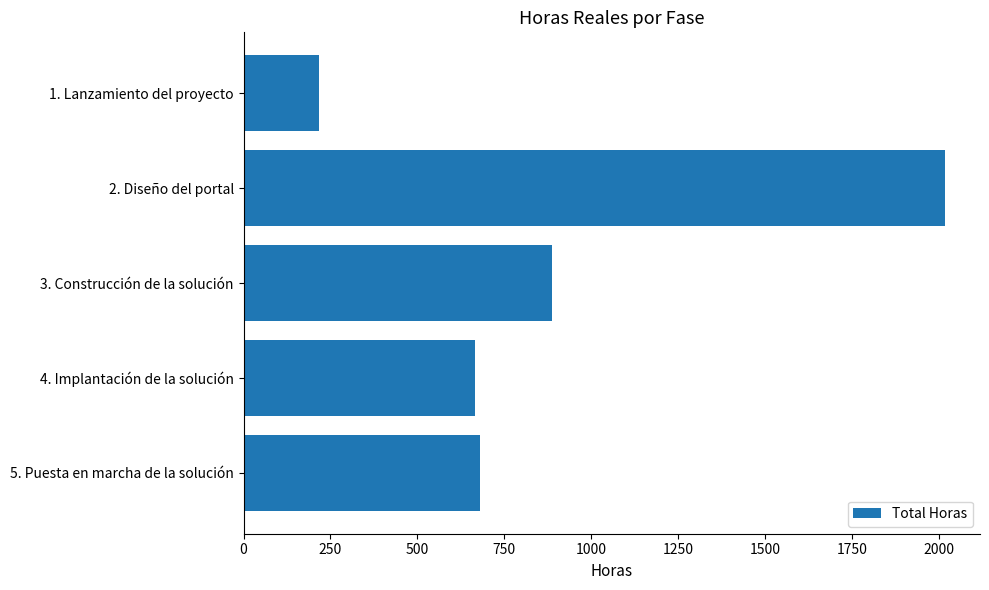

At which label is the value closest to 1117?

3. Construcción de la solución